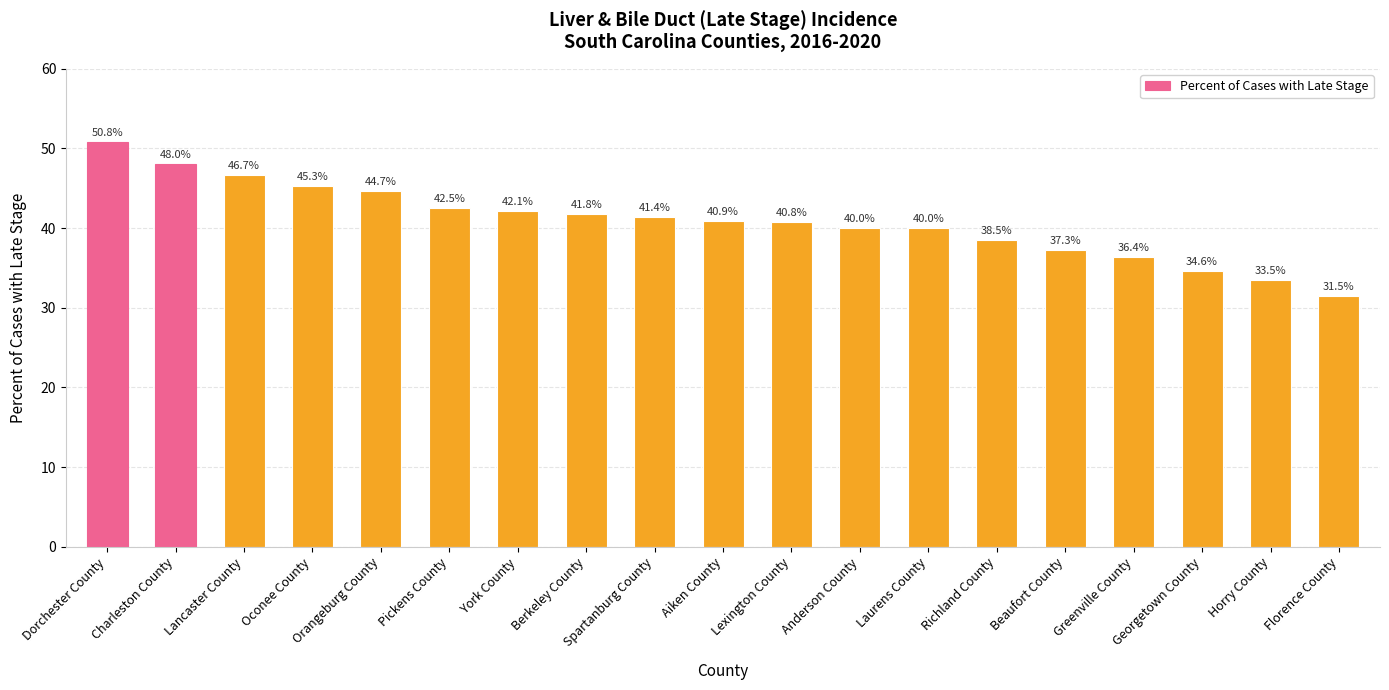

What position from the left is Lancaster County?

3